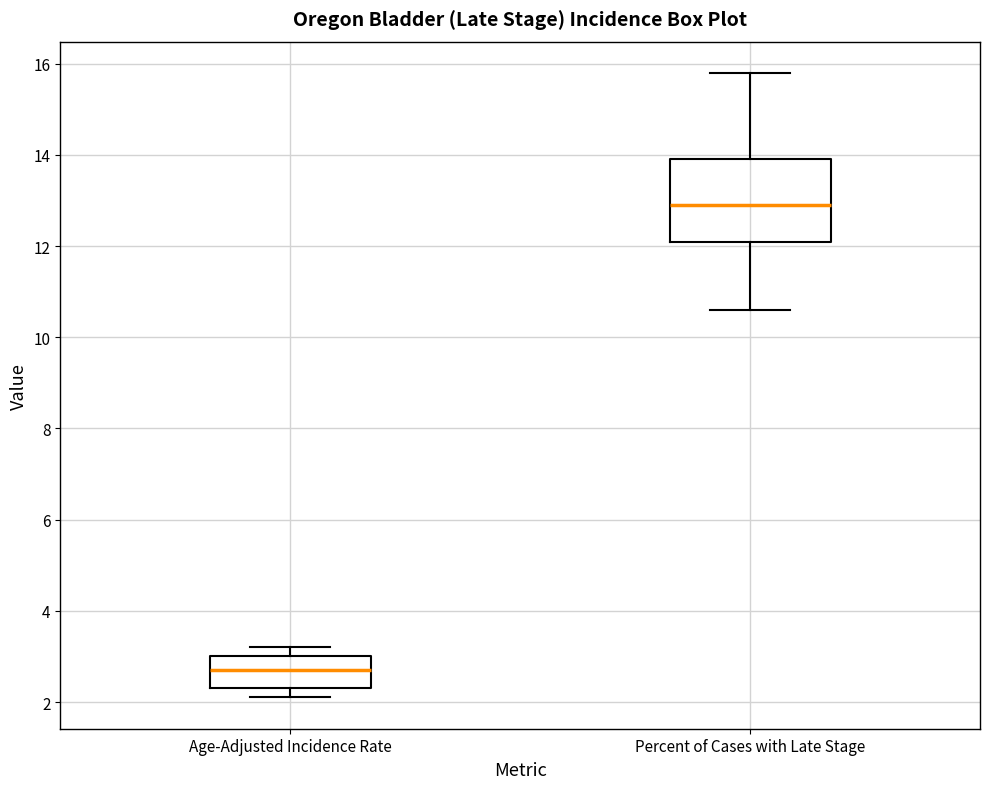

Reading left to right, transcribe this box plot: for each box, give where its median line is, the range the box spans, and where its two whiskers end, as read against the y-axis. The values are not printed on the chart, so give them approximately, as read against the axis.

Age-Adjusted Incidence Rate: median 2.8, box 2.4 to 3.0, whiskers 2.2 to 3.2
Percent of Cases with Late Stage: median 13.0, box 12.2 to 14.0, whiskers 10.6 to 15.8